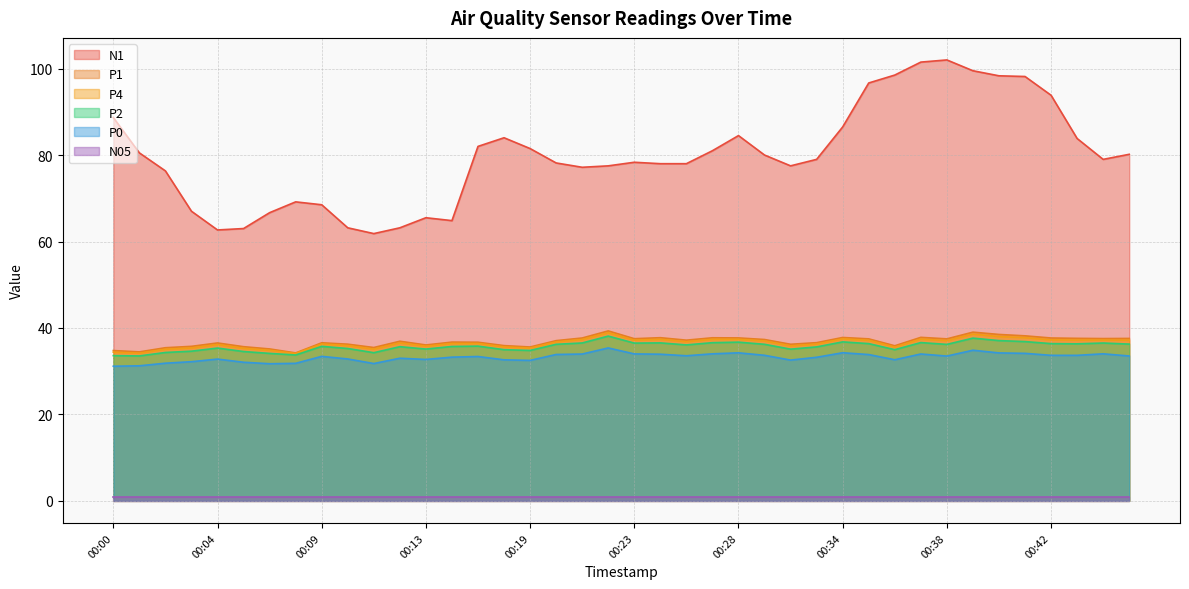

The value of P1 at 00:42 is 55.2. True or false?

False